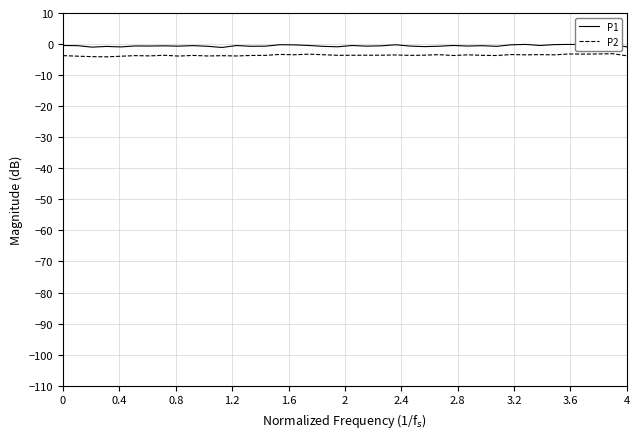

What is the minimum value for P2?

-4.1